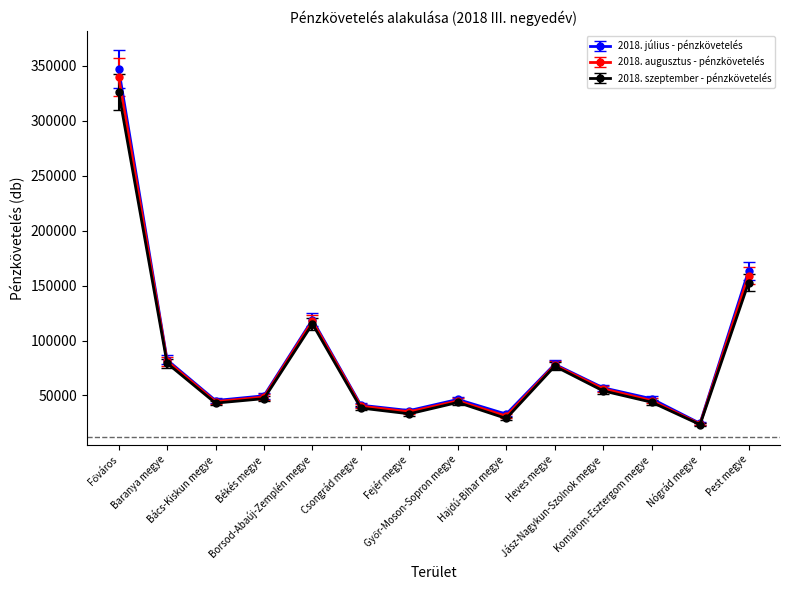

What is the highest value of the 2018. július - pénzkövetelés series?

347425